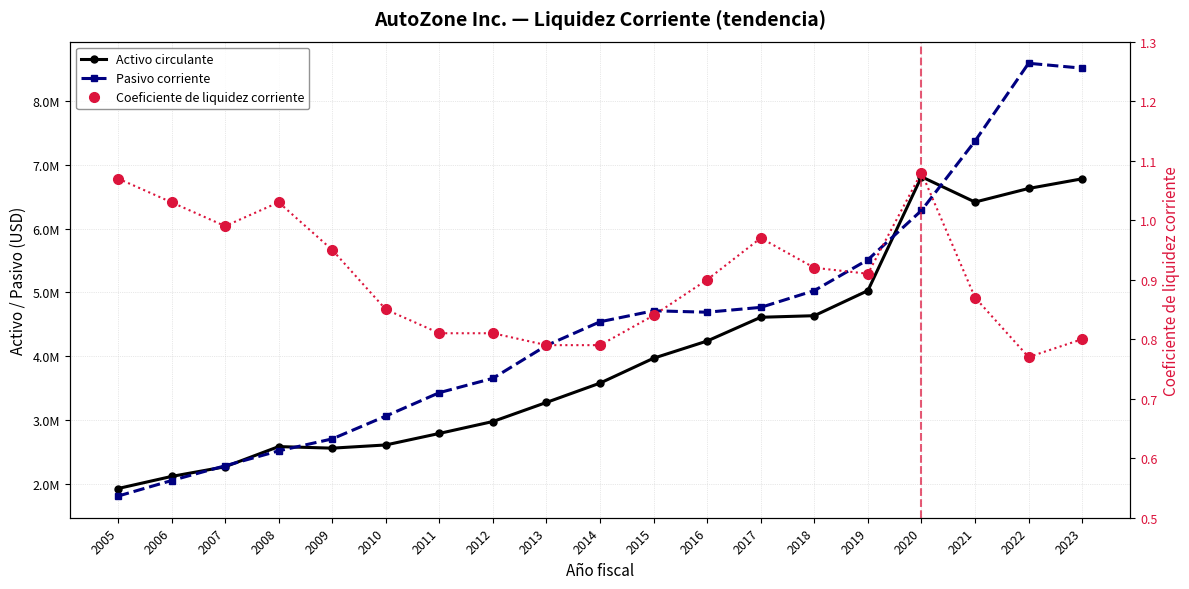

Reading left to right, extract all data points from this chart.

Activo circulante: 1929459.0	2118927.0	2270455.0	2586301.0	2561730.0	2611821.0	2792425.0	2978946.0	3278013.0	3580612.0	3970294.0	4239573.0	4611255.0	4635869.0	5028685.0	6811872.0	6415303.0	6627984.0	6779426.0
Pasivo corriente: 1811159.0	2054568.0	2285895.0	2519320.0	2706752.0	3063960.0	3430896.0	3655592.0	4169150.0	4541094.0	4712873.0	4690320.0	4766301.0	5028681.0	5512141.0	6283091.0	7369754.0	8588393.0	8511856.0
Coeficiente de liquidez corriente: 1.1	1.0	1.0	1.0	0.9	0.8	0.8	0.8	0.8	0.8	0.8	0.9	1.0	0.9	0.9	1.1	0.9	0.8	0.8